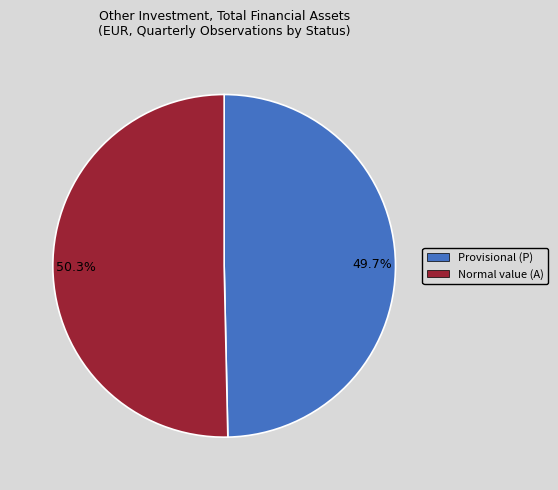

What is the largest slice in the pie chart?

Normal value (A)